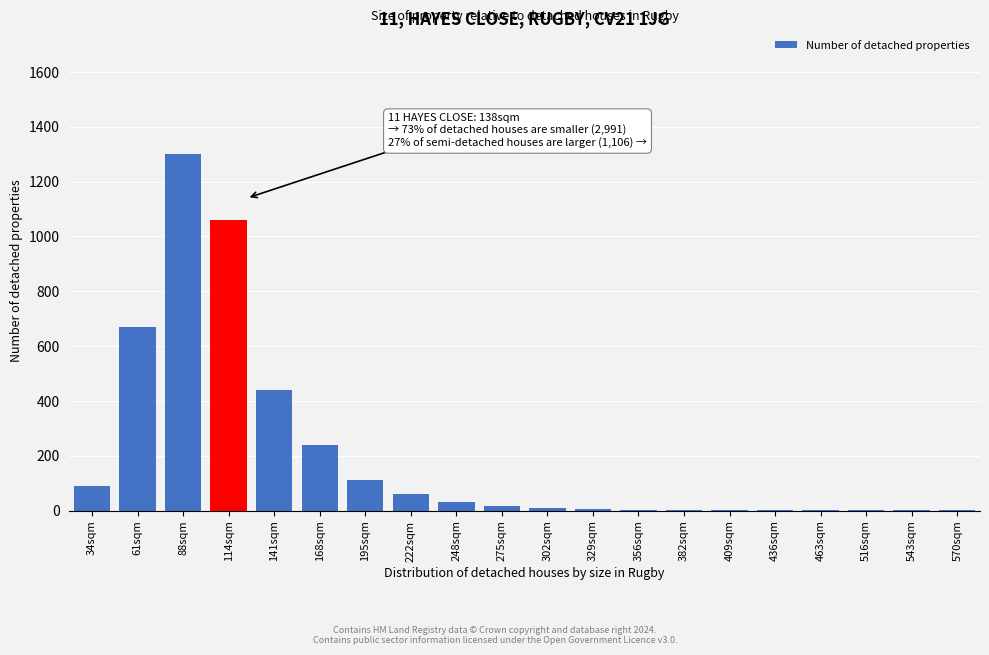

True or false: the data shows 30 at 248sqm.

True